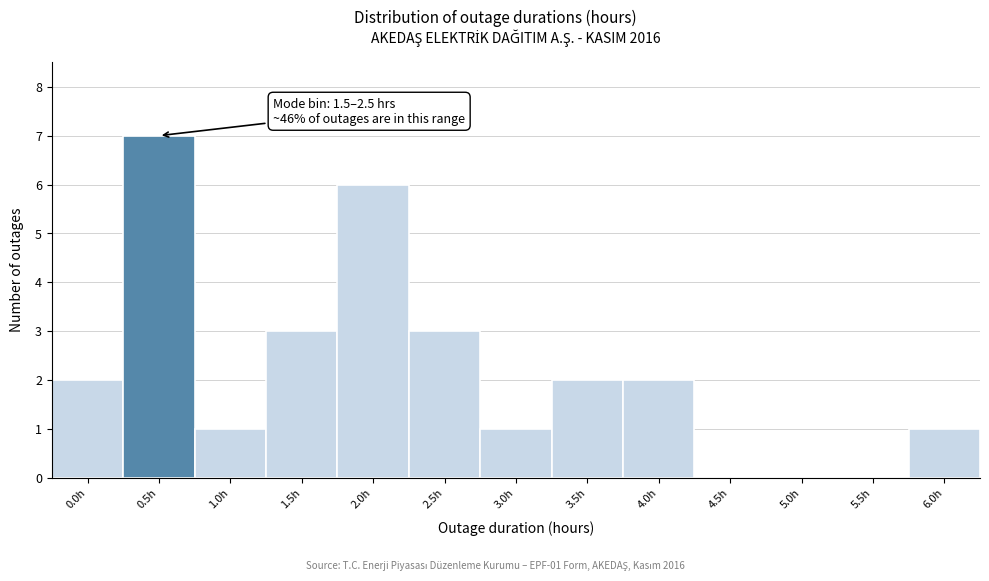

Reading left to right, extract all data points from this chart.

0.0h=2	0.5h=7	1.0h=1	1.5h=3	2.0h=6	2.5h=3	3.0h=1	3.5h=2	4.0h=2	4.5h=0	5.0h=0	5.5h=0	6.0h=1